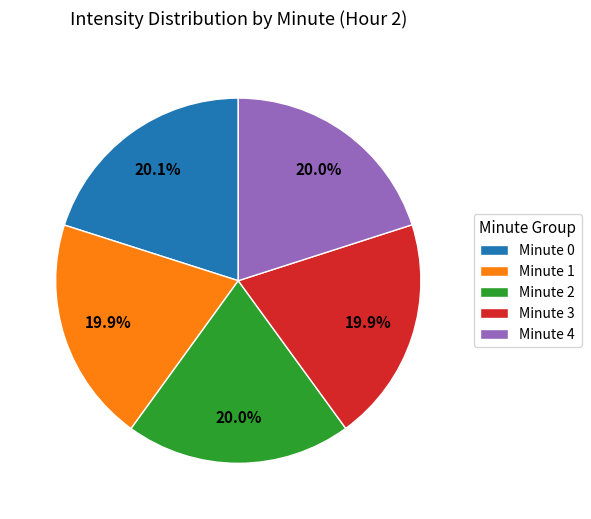

Approximately how many times larger is the value at Minute 4 compared to Minute 2?

1.0